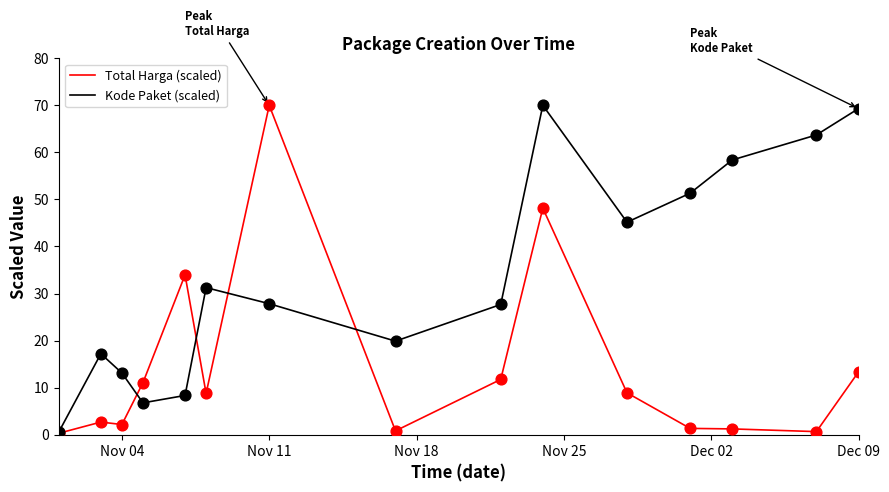

What is the greatest value displayed?

70.0